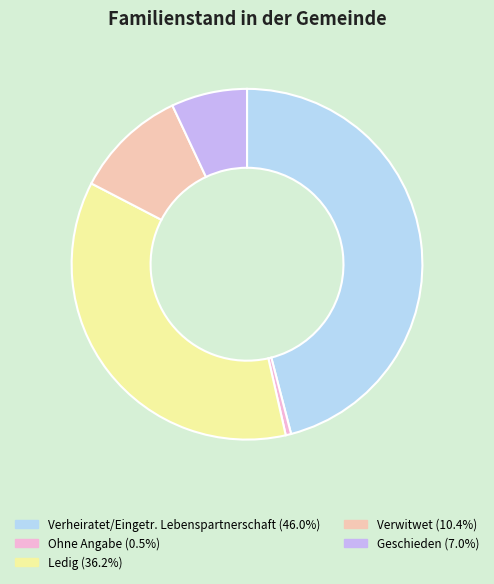

Is the sum of Verheiratet/Eingetr. Lebenspartnerschaft and Ohne Angabe greater than half?

No